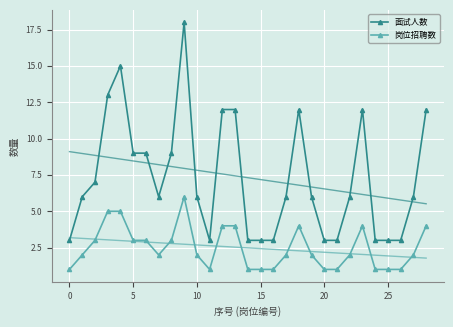

Which series changed the most between 13 and 28?

面试人数